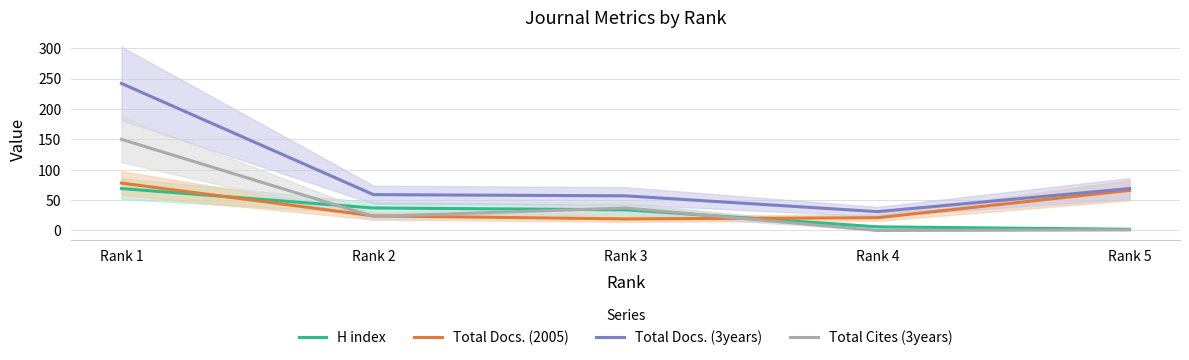

At Rank 2, list the series in order from largest to smallest.

Total Docs. (3years), H index, Total Docs. (2005), Total Cites (3years)